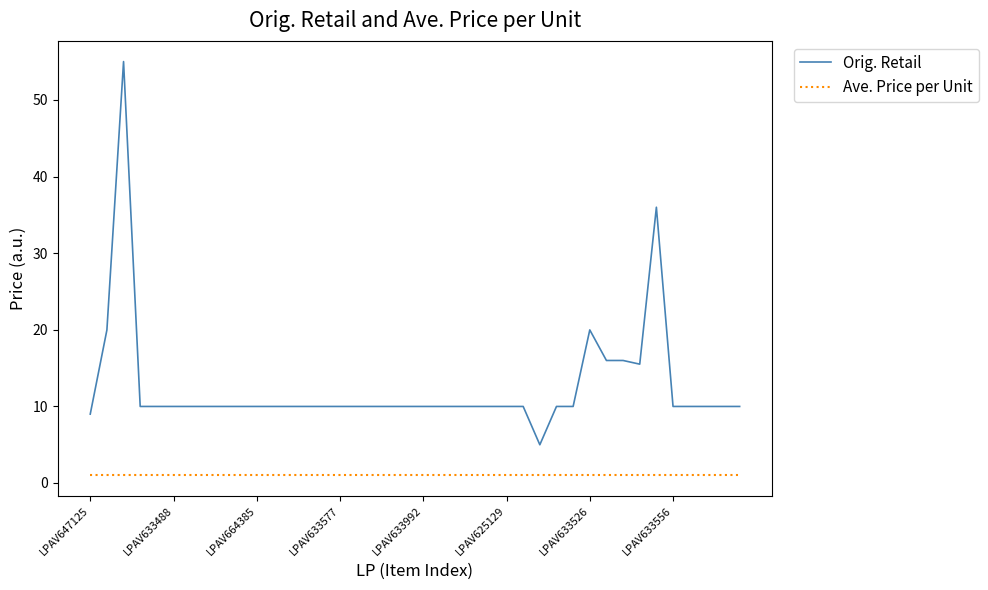

List the series in order of their overall mean, highest first.

Orig. Retail, Ave. Price per Unit